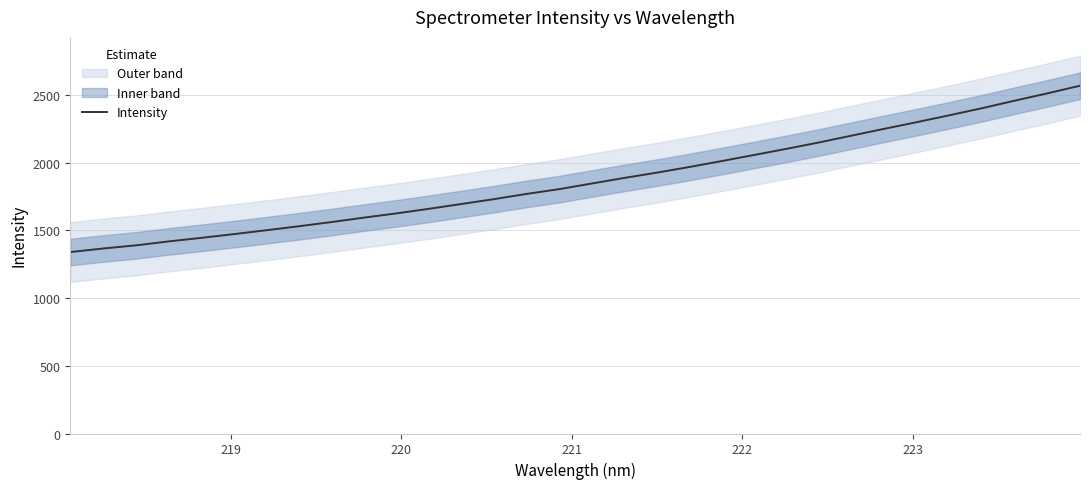

What is the highest value of the Intensity series?

2568.5